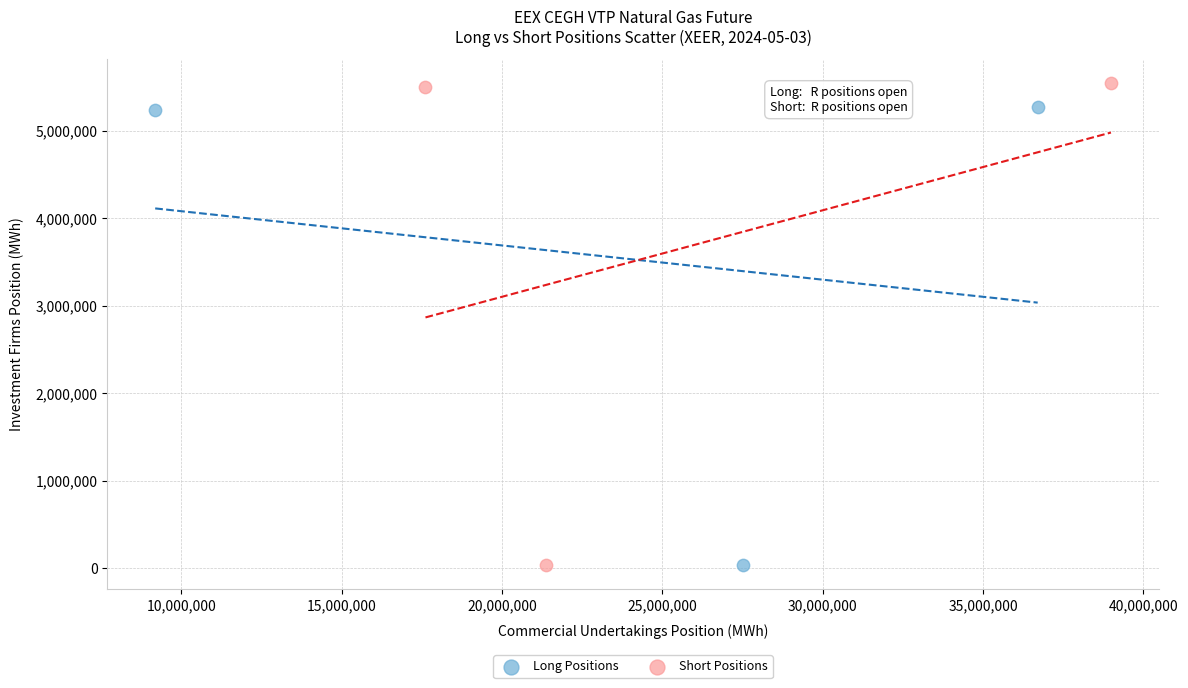

Which series contains the highest Y value?

Short Positions